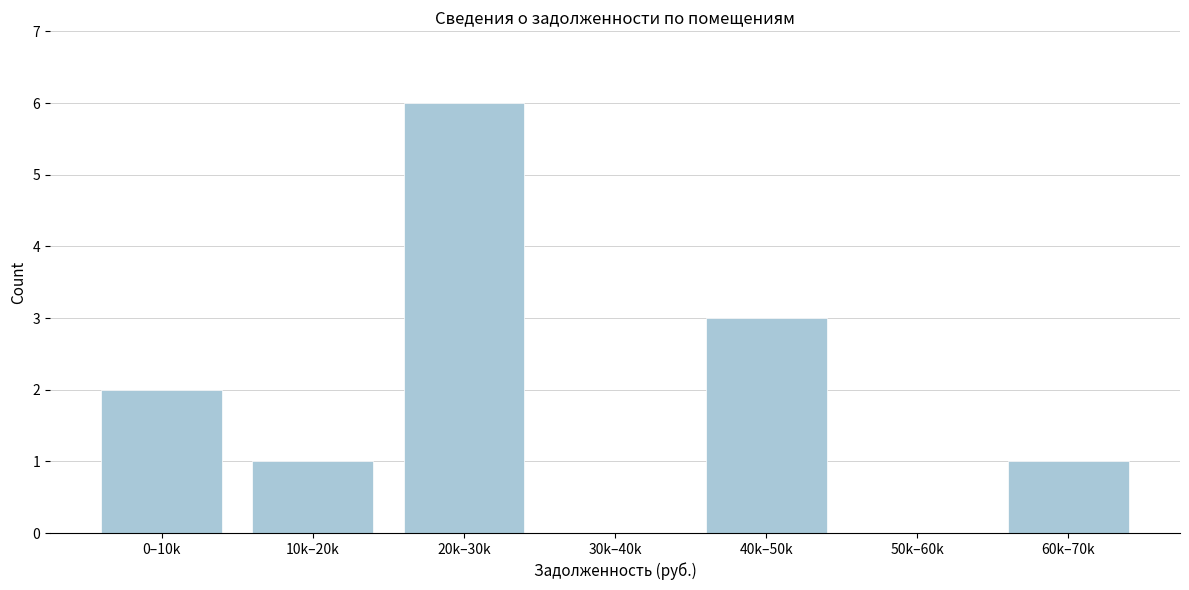

Reading left to right, list all the values displayed in this chart.

0–10k=2	10k–20k=1	20k–30k=6	30k–40k=0	40k–50k=3	50k–60k=0	60k–70k=1